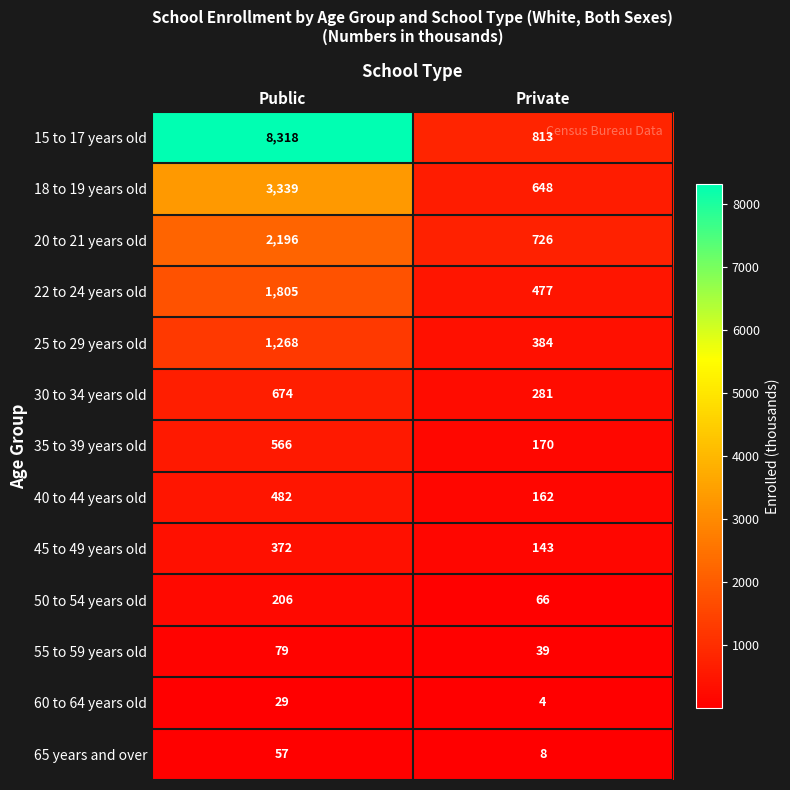

What is the sum of the 20 to 21 years old values at Private and Public?

2922